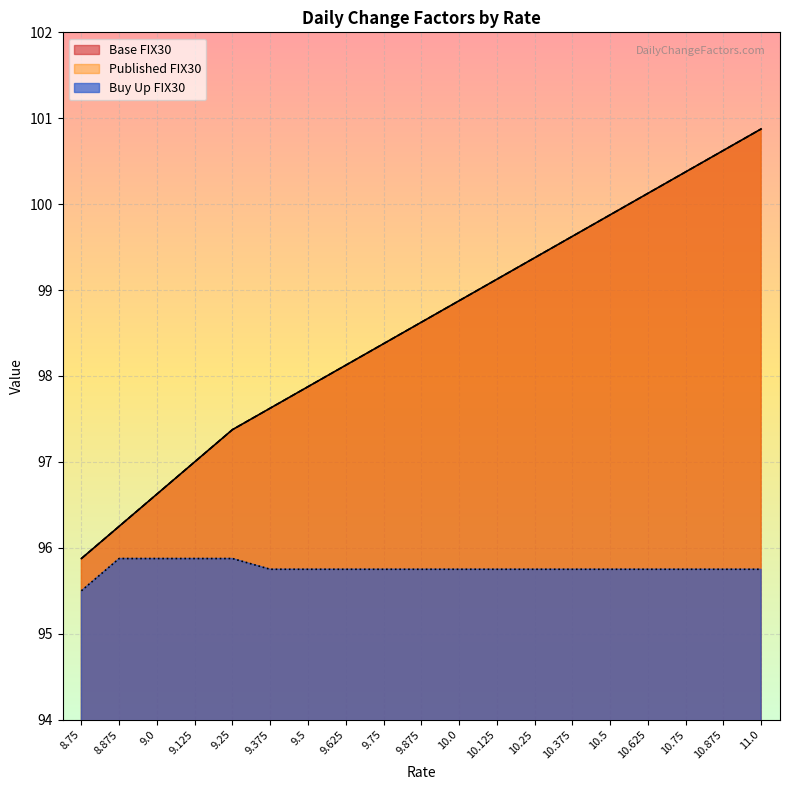

Reading right to left, list all the values displayed in this chart.

Base FIX30: 11.0=100.9	10.875=100.6	10.75=100.4	10.625=100.1	10.5=99.9	10.375=99.6	10.25=99.4	10.125=99.1	10.0=98.9	9.875=98.6	9.75=98.4	9.625=98.1	9.5=97.9	9.375=97.6	9.25=97.4	9.125=97.0	9.0=96.6	8.875=96.2	8.75=95.9
Published FIX30: 11.0=100.9	10.875=100.6	10.75=100.4	10.625=100.1	10.5=99.9	10.375=99.6	10.25=99.4	10.125=99.1	10.0=98.9	9.875=98.6	9.75=98.4	9.625=98.1	9.5=97.9	9.375=97.6	9.25=97.4	9.125=97.0	9.0=96.6	8.875=96.2	8.75=95.9
Buy Up FIX30: 11.0=95.8	10.875=95.8	10.75=95.8	10.625=95.8	10.5=95.8	10.375=95.8	10.25=95.8	10.125=95.8	10.0=95.8	9.875=95.8	9.75=95.8	9.625=95.8	9.5=95.8	9.375=95.8	9.25=95.9	9.125=95.9	9.0=95.9	8.875=95.9	8.75=95.5